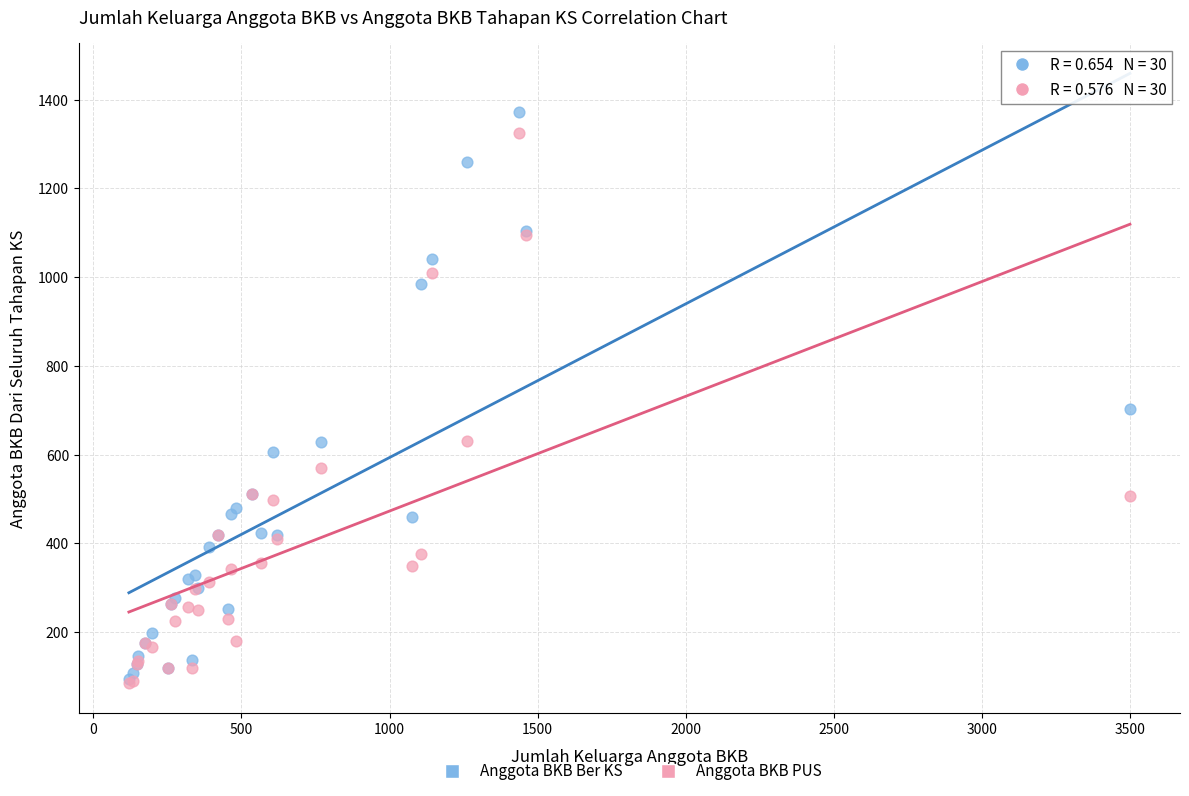

Which series has the widest spread of Y values?

Anggota BKB Ber KS